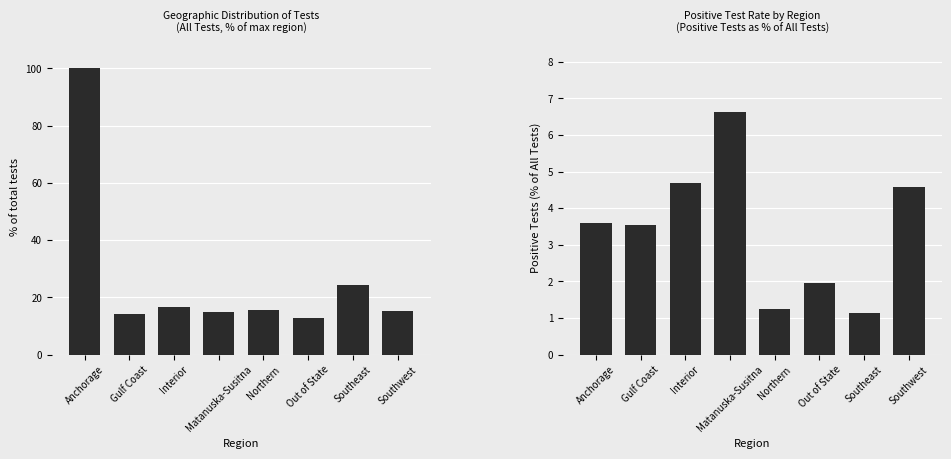

Between Anchorage and Matanuska-Susitna, which is larger?

Anchorage